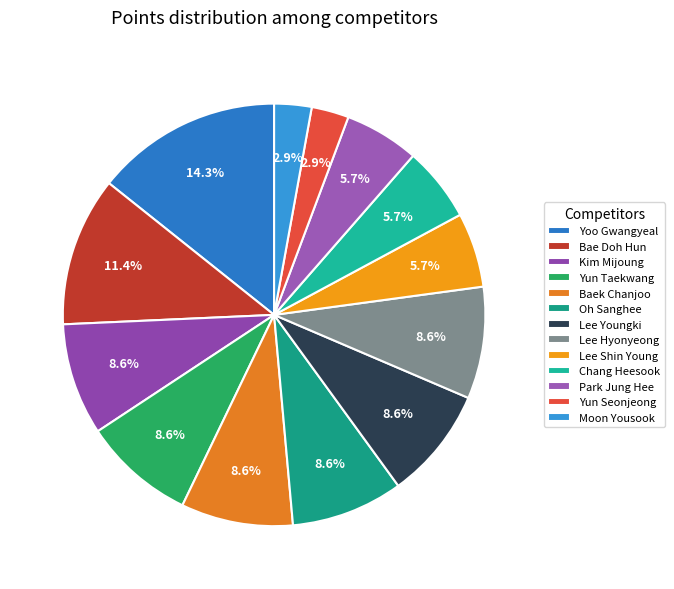

How many segments does this pie chart have?

13